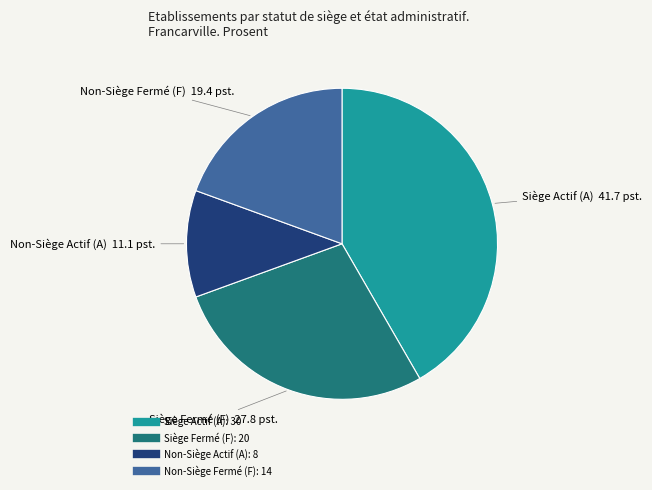

Does any single category account for the majority?

No